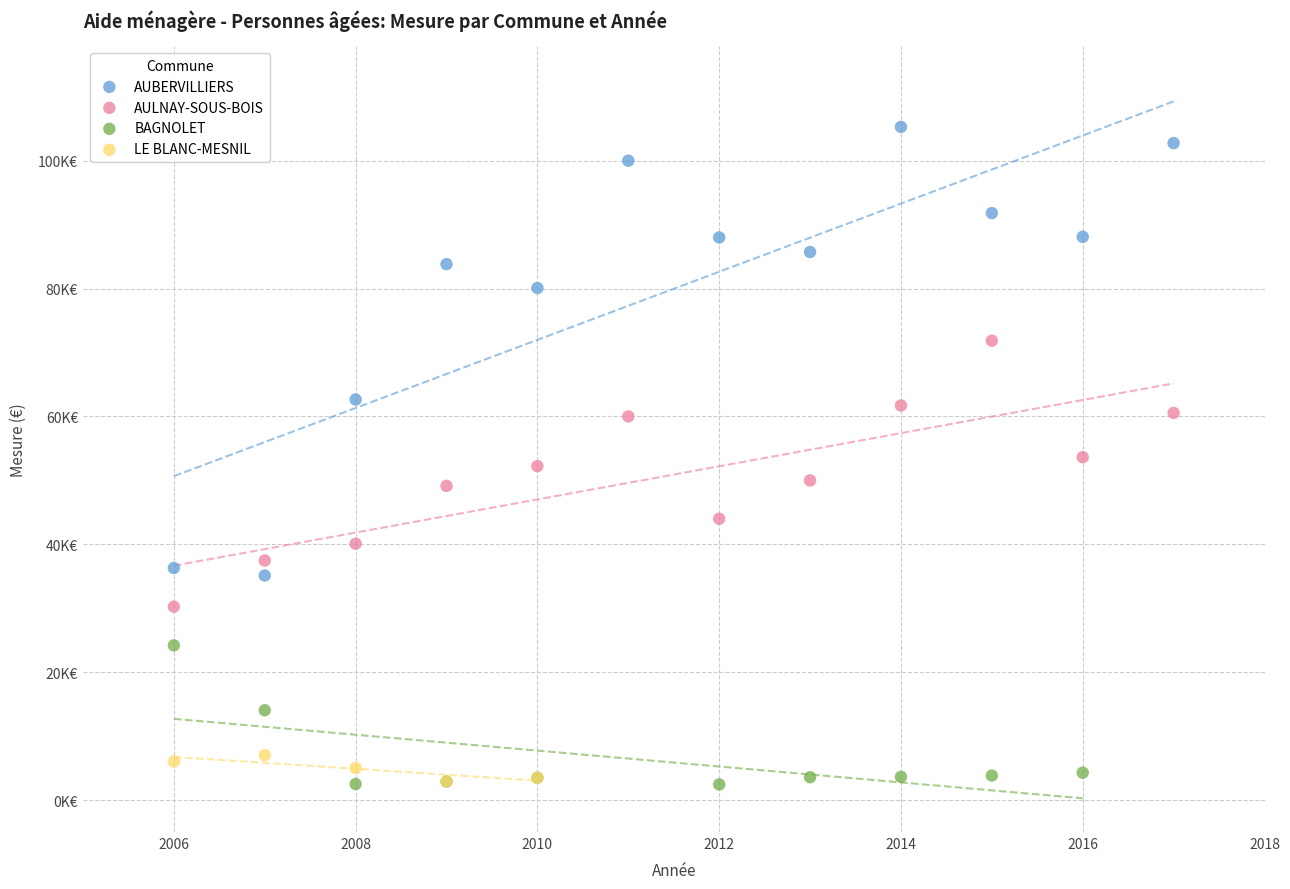

Which series contains the highest Y value?

AUBERVILLIERS